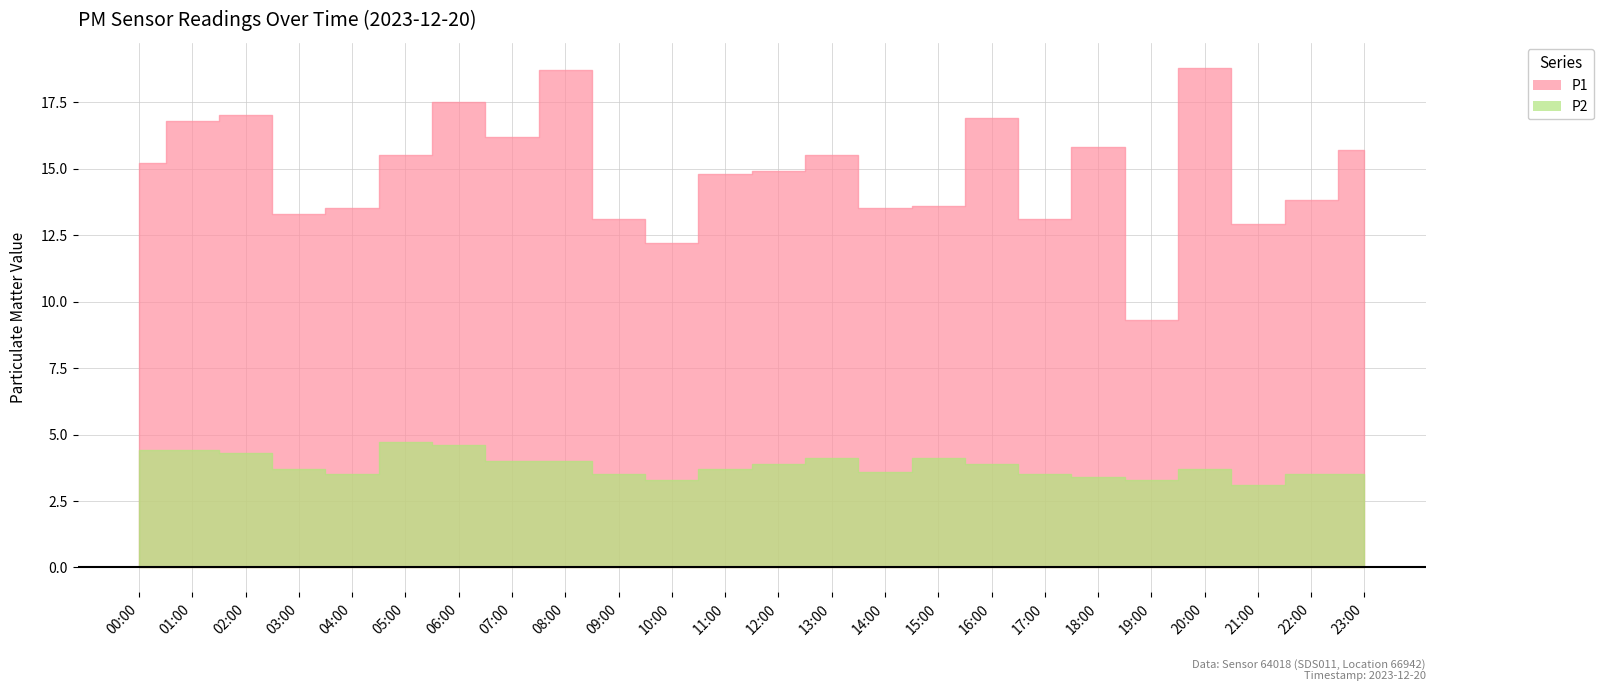

True or false: P2 and P1 cross at least once.

False